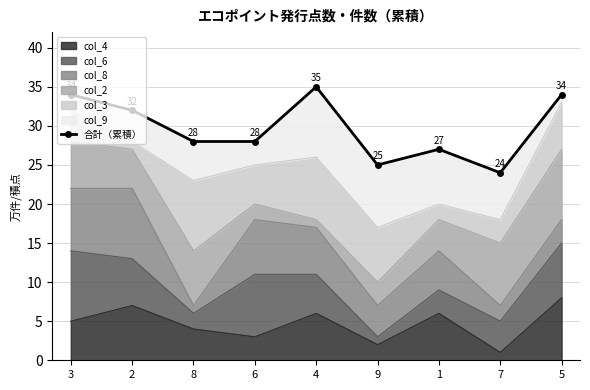

At which category does the chart reach its peak across all series?

4